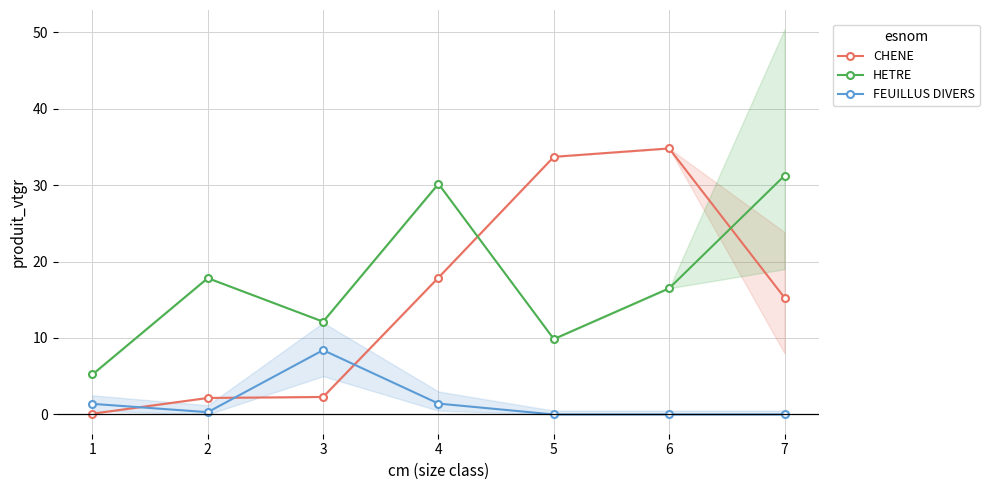

What is the value of the CHENE point at the 1st from the left?

0.1